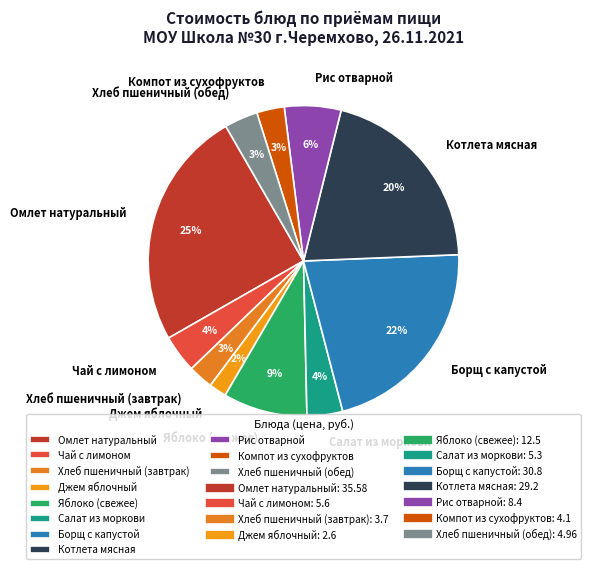

Which category has the biggest portion of the pie?

Омлет натуральный